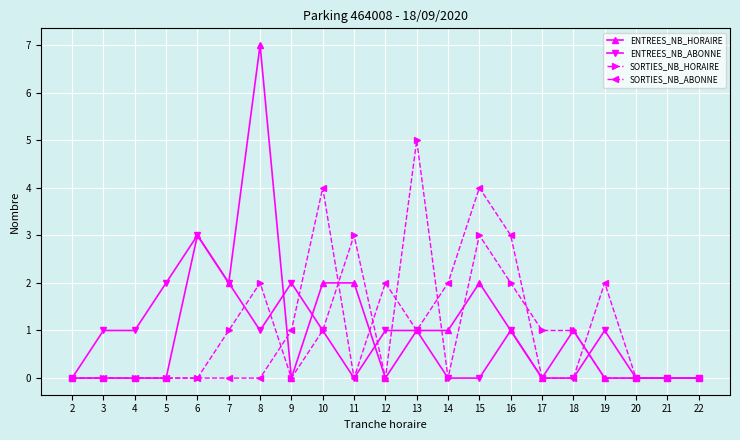

What is the average value of the ENTREES_NB_HORAIRE series?

1